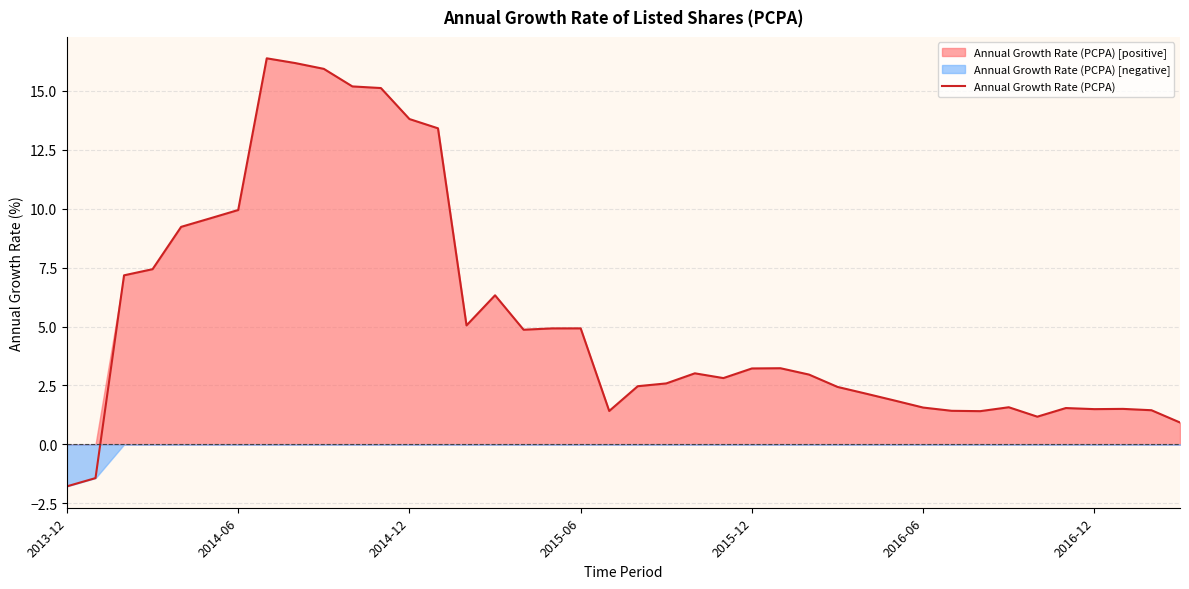

How many points are higher than both their immediate neighbors (excluding endpoints)?

8